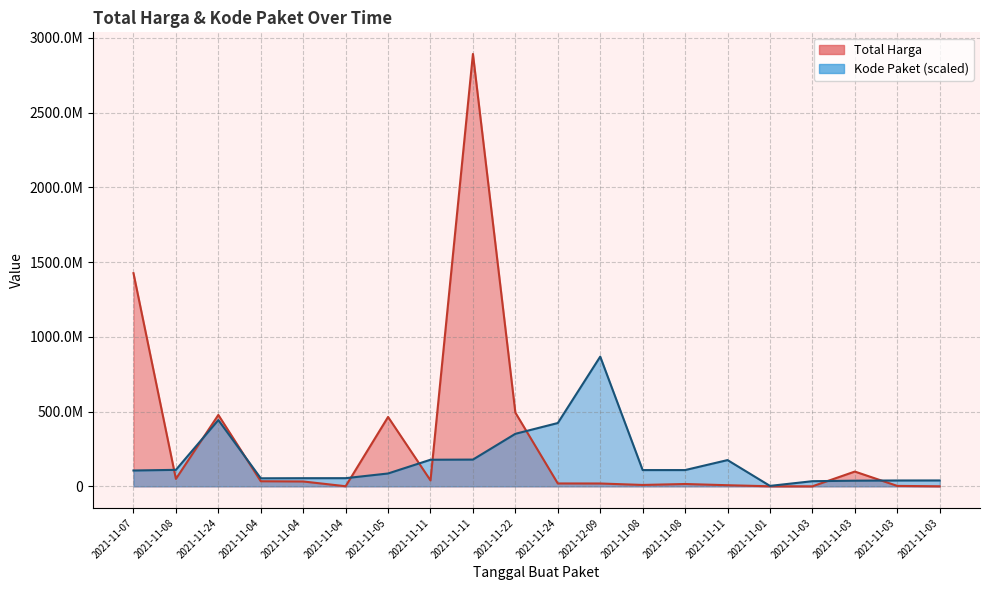

Rank the series at 2021-11-24 from highest to lowest value.

Total Harga, Kode Paket